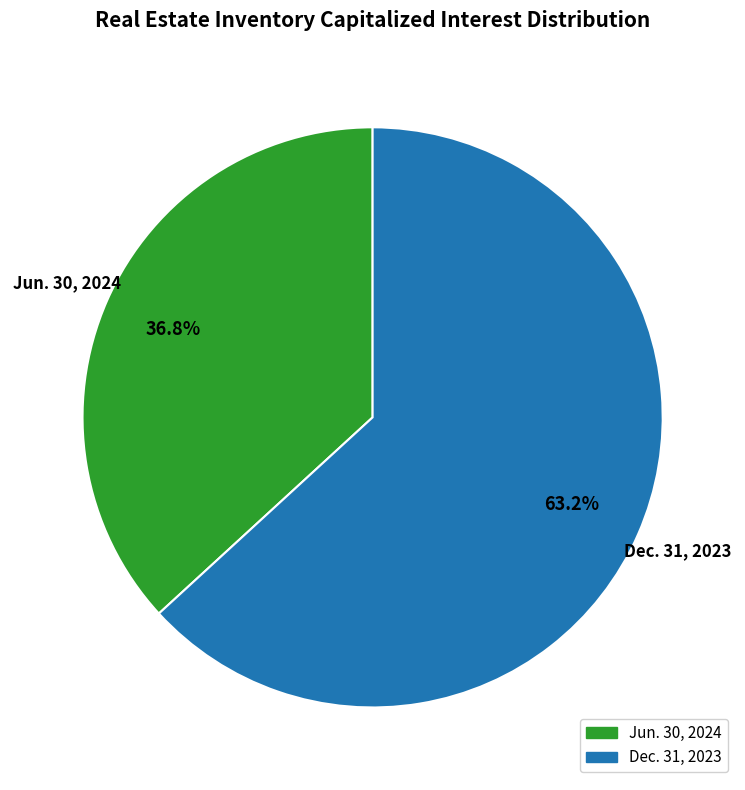

What is the smallest slice in the pie chart?

Jun. 30, 2024